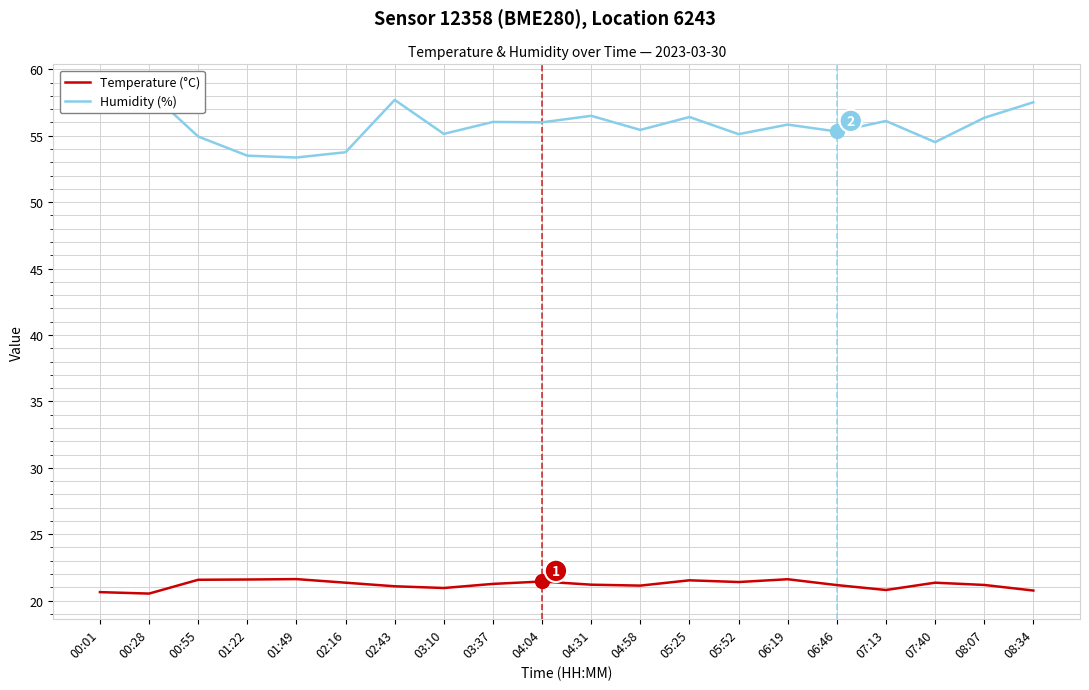

What is the difference between the maximum and second lowest values in the Temperature (°C) series?

1.0